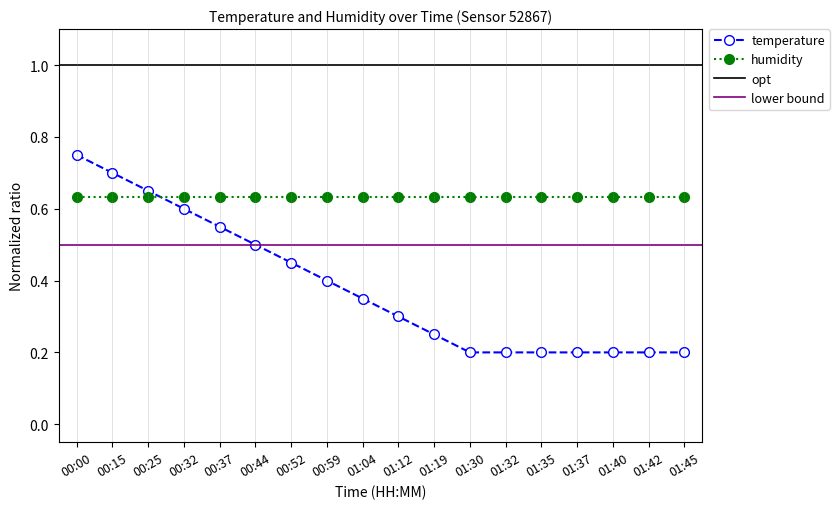

True or false: the data shows 0.7 at 00:59.

False